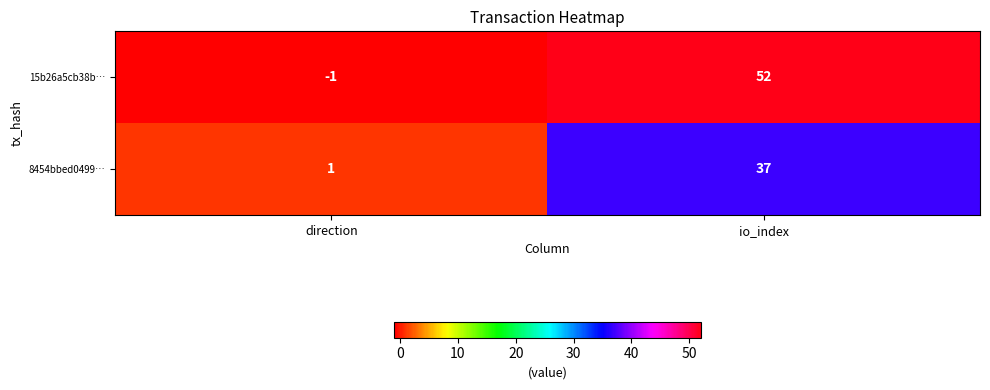

Which series changed the most between direction and io_index?

15b26a5cb38b…